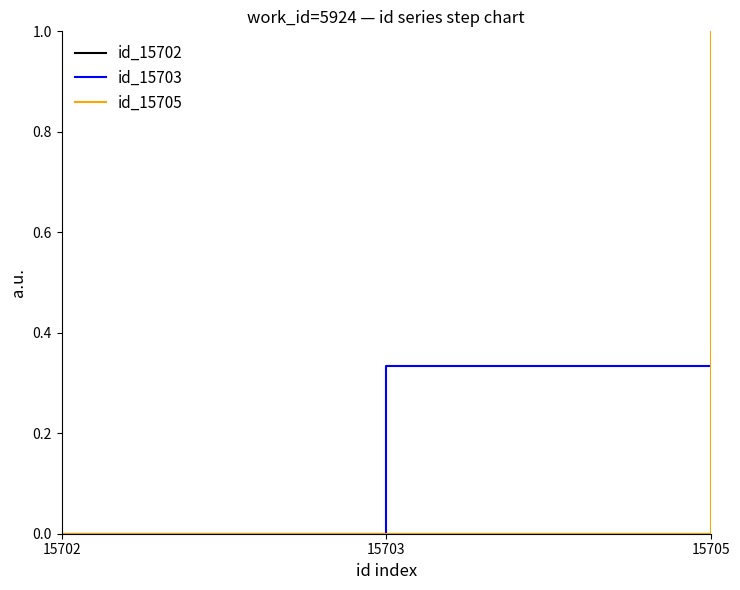

Which category has the highest value across all series?

15705